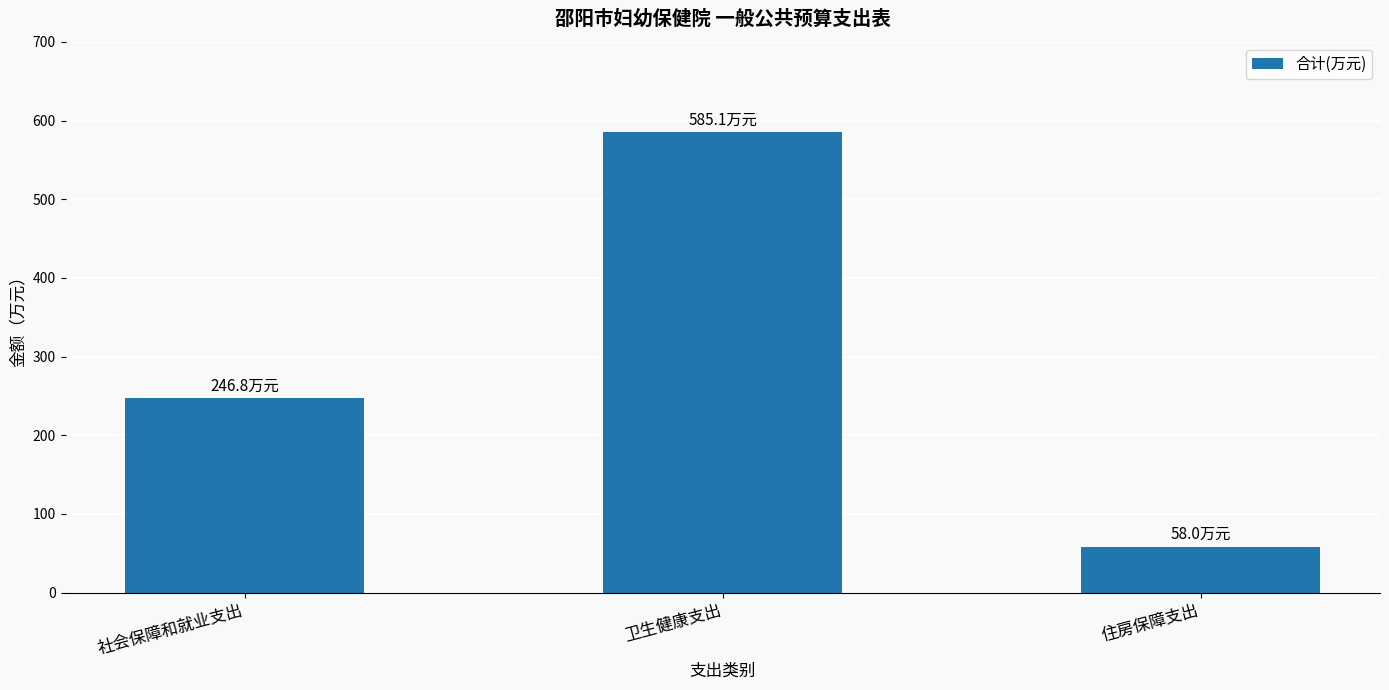

The chart shows a value of 27.7 at 住房保障支出. True or false?

False